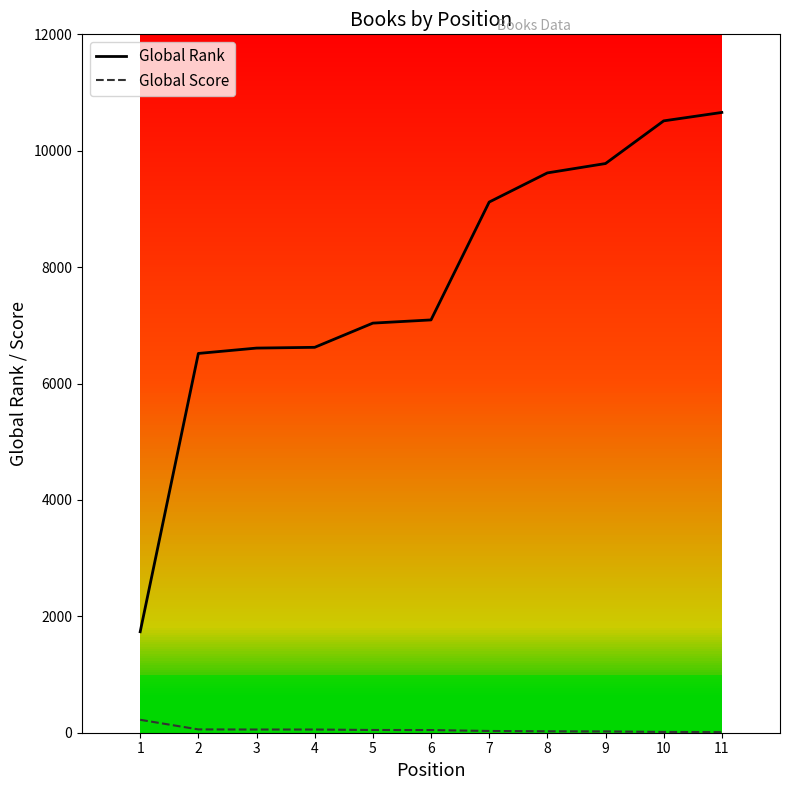

Rank the categories by Global Rank value from lowest to highest.

1, 2, 3, 4, 5, 6, 7, 8, 9, 10, 11